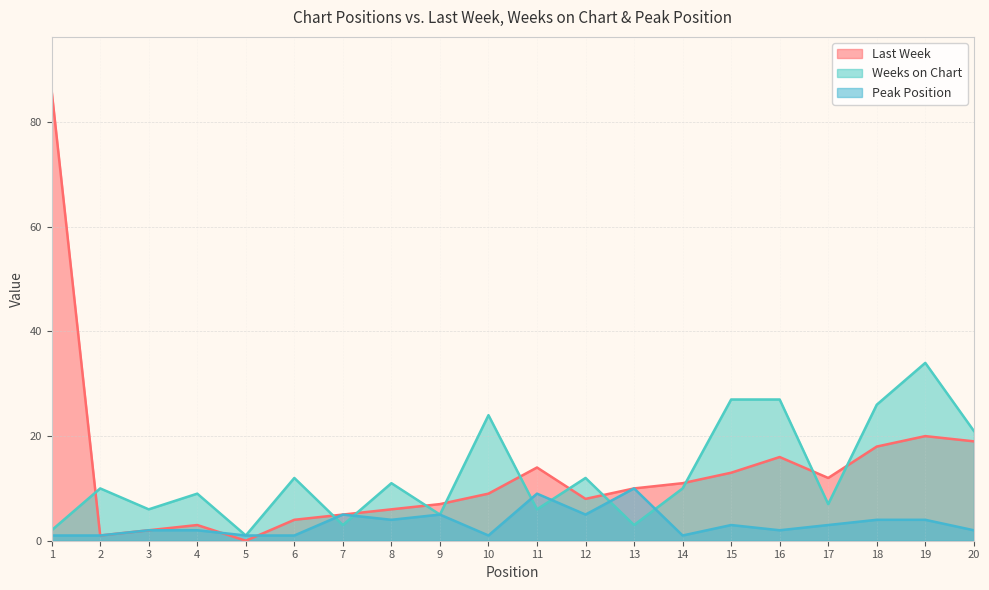

How many lines are shown in the chart?

3